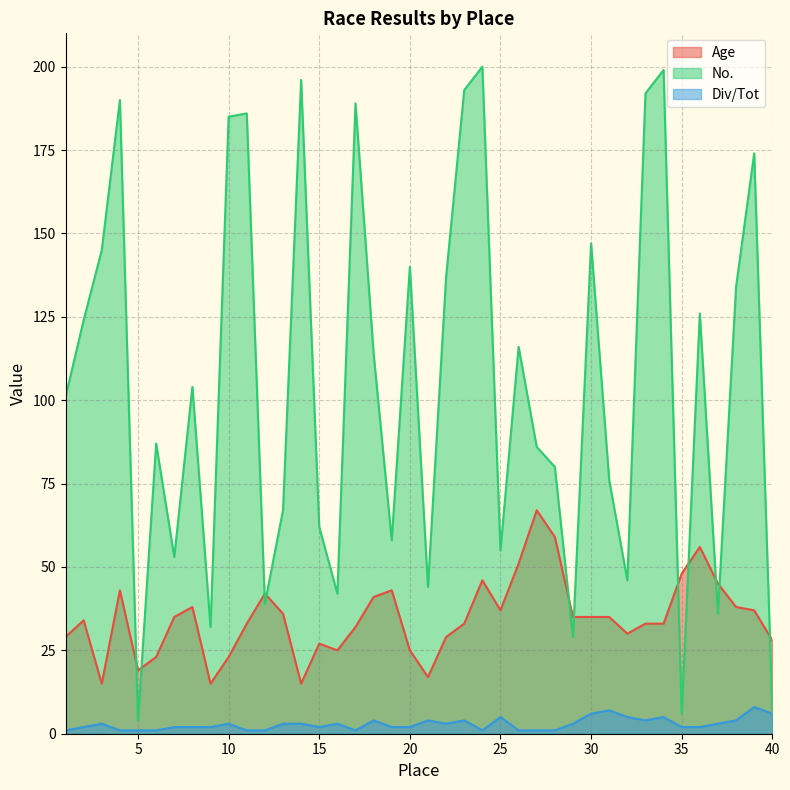

Read the No. value at 28, to the nearest 50.

100